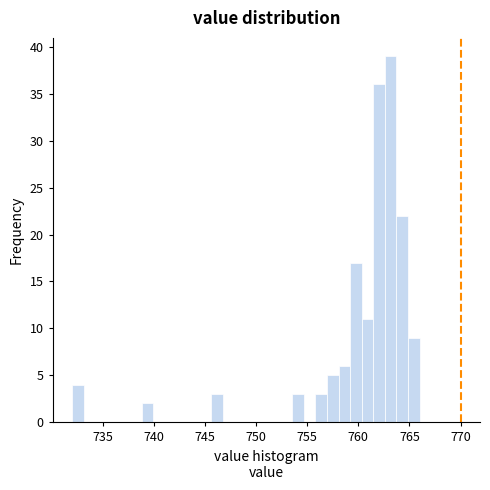

Around what value on the x-axis is the tallest bar? Give the approximate position of its centre, as read against the axis.

763.0